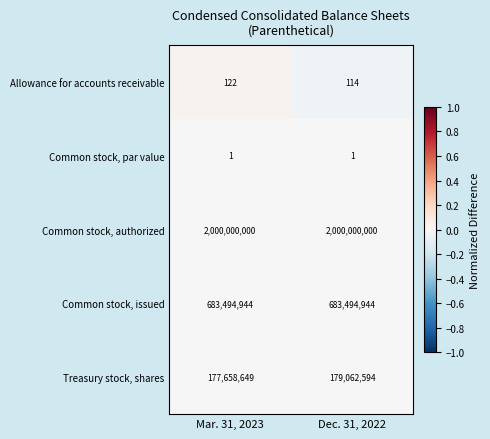

Reading right to left, extract all data points from this chart.

Allowance for accounts receivable: 114	122
Common stock, par value: 1	1
Common stock, authorized: 2000000000	2000000000
Common stock, issued: 683494944	683494944
Treasury stock, shares: 179062594	177658649